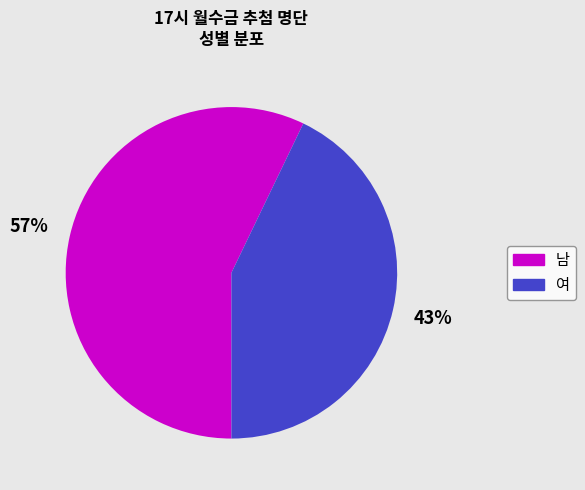

Which has a higher value, 남 or 여?

남